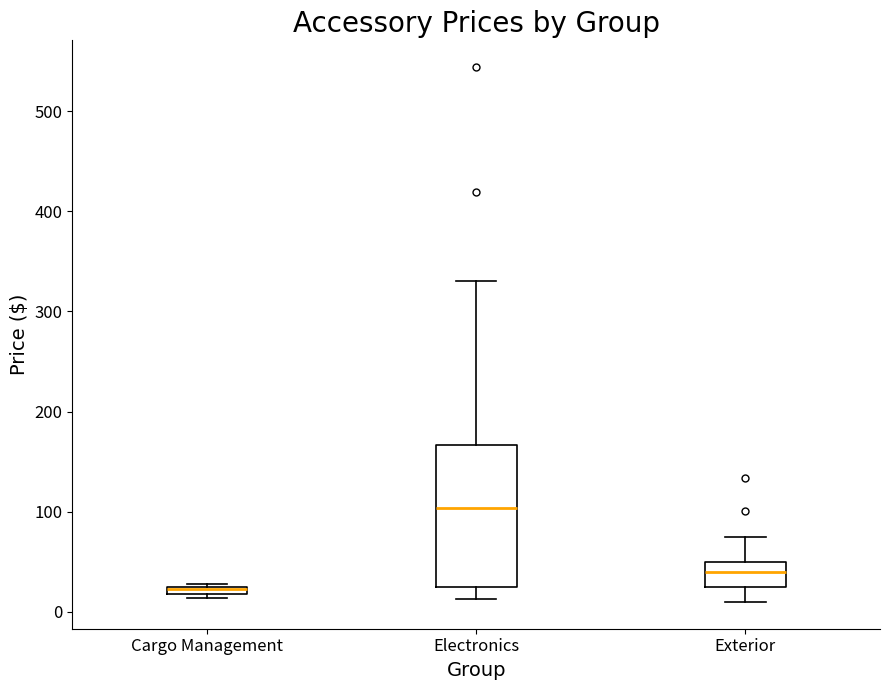

Which box's median line is the highest?

Electronics